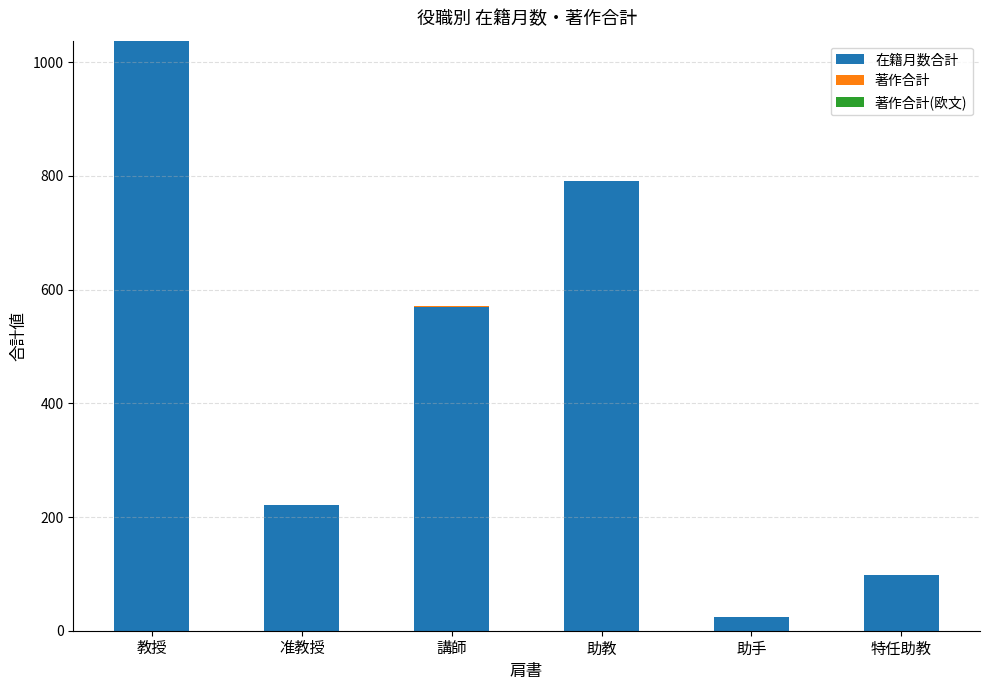

At which category is the sum across all series the highest?

教授